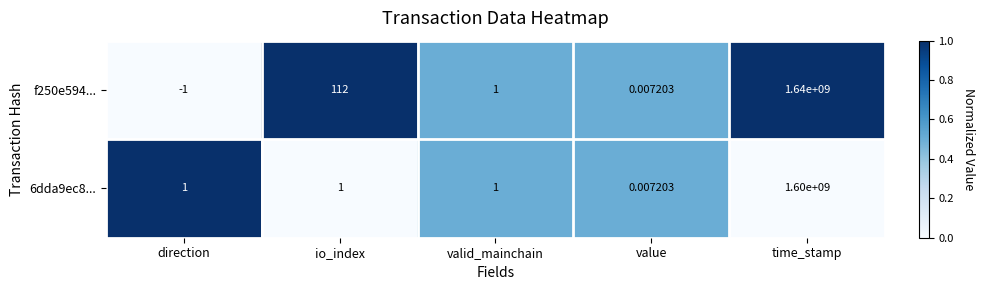

List the labels in order of f250e594... value, largest first.

time_stamp, io_index, valid_mainchain, value, direction